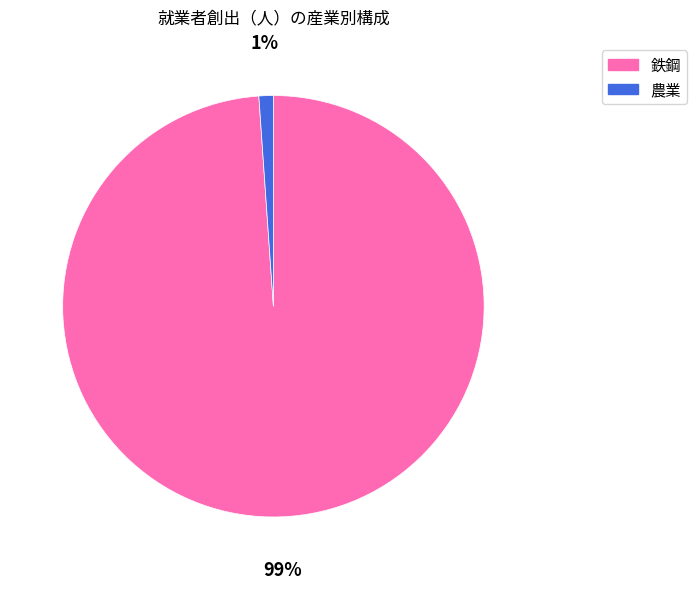

To the nearest percent, what is the average slice percentage?

50%